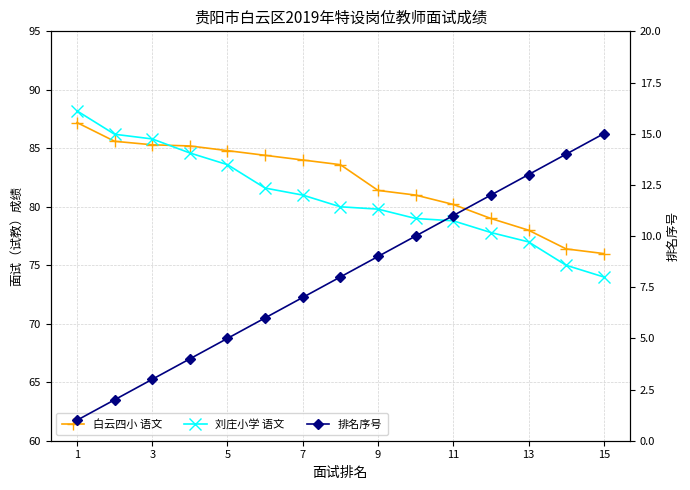

Is it true that 刘庄小学 语文 equals 51.8 at 7?

False